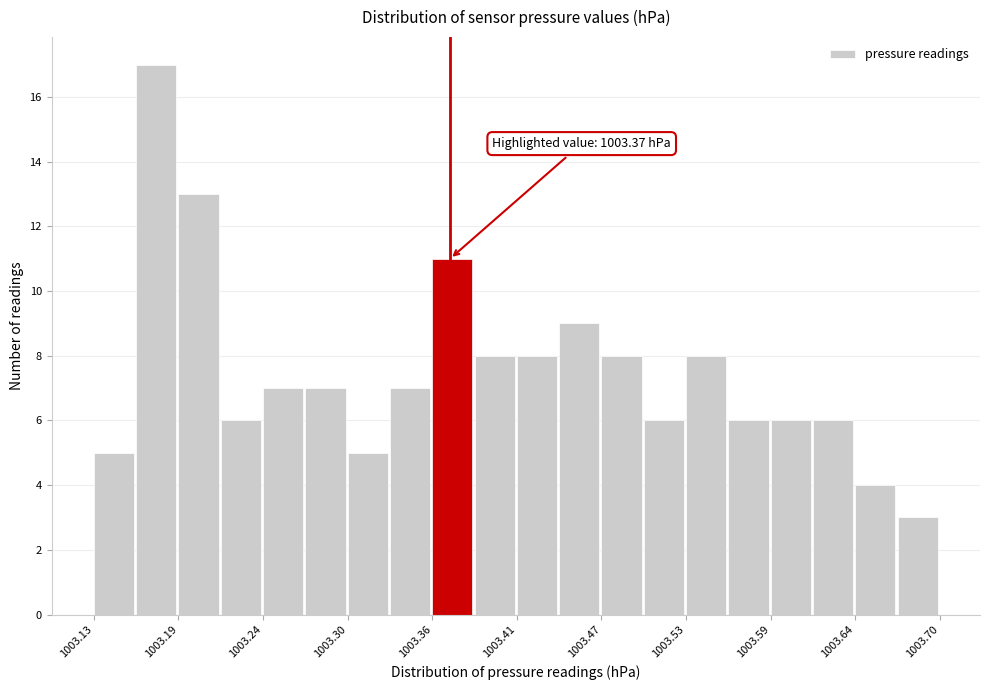

Around what value on the x-axis is the tallest bar? Give the approximate position of its centre, as read against the axis.

1003.17